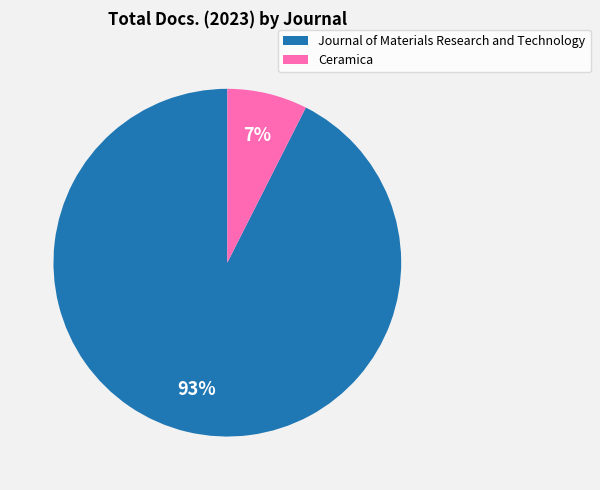

True or false: Journal of Materials Research and Technology accounts for 93% of the total.

True